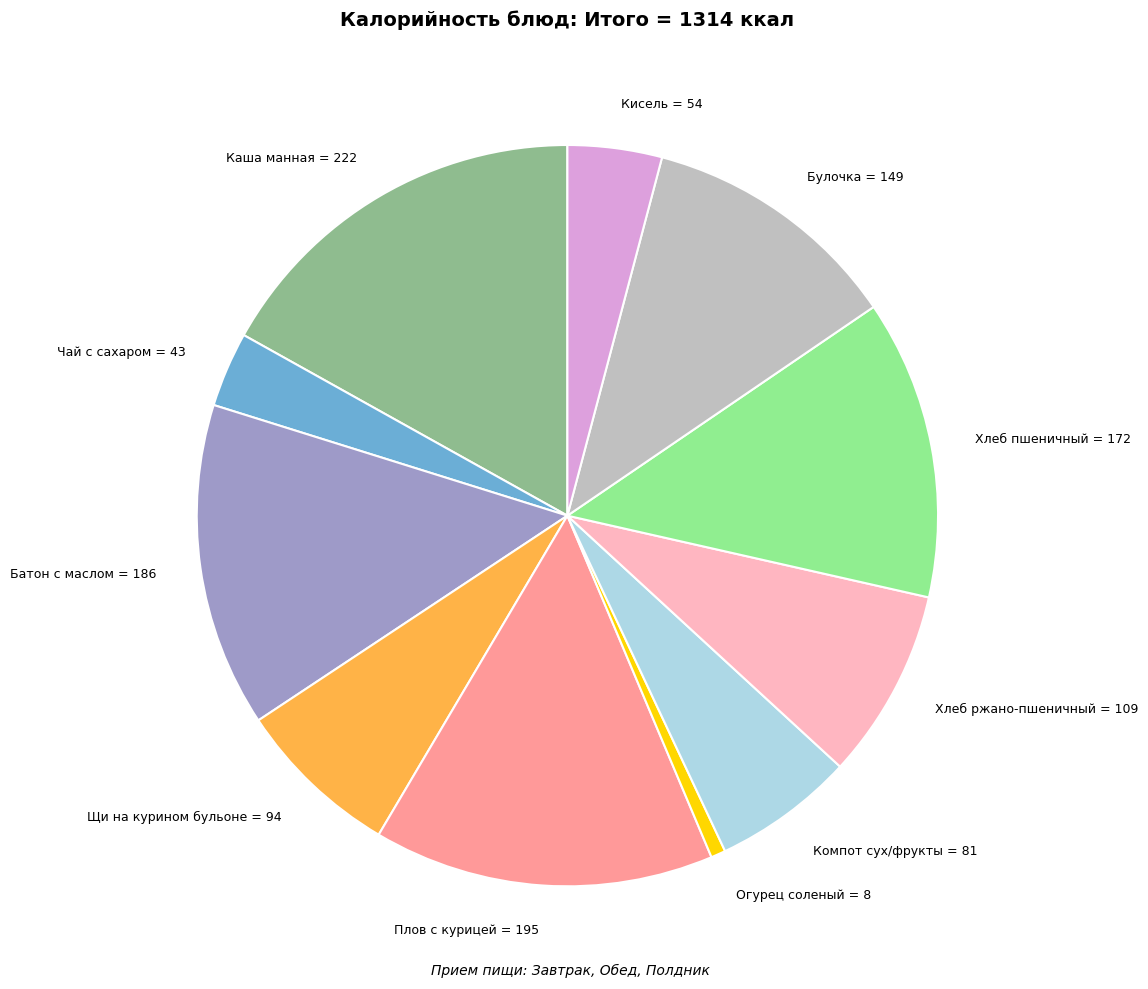

Rank the categories by value from highest to lowest.

Каша манная, Плов с курицей, Батон с маслом, Хлеб пшеничный, Булочка, Хлеб ржано-пшеничный, Щи на курином бульоне, Компот сух/фрукты, Кисель, Чай с сахаром, Огурец соленый